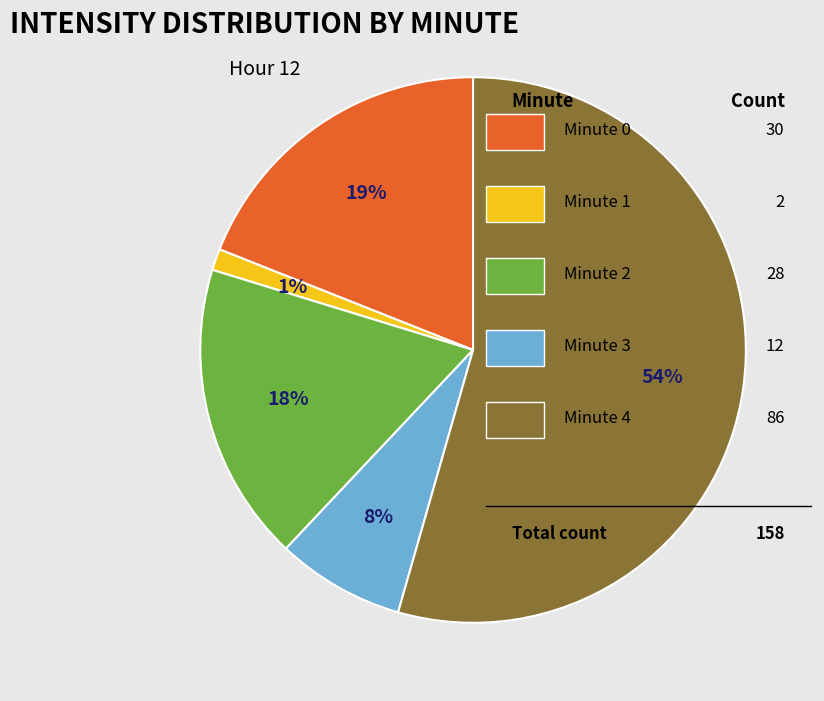

To the nearest percent, what is the average slice percentage?

20%